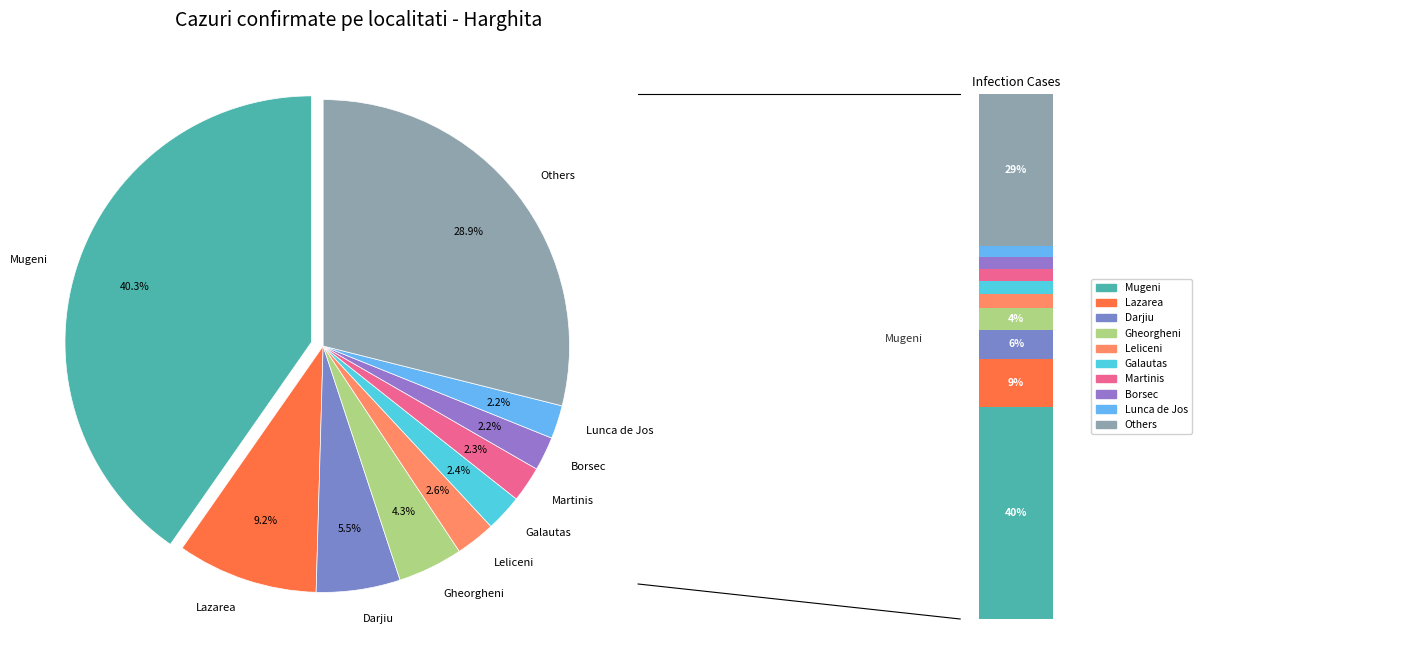

The Danesti slice represents 11% of the pie. True or false?

False